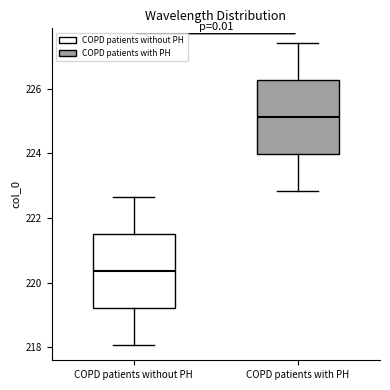

Reading left to right, read every box against the y-axis: the position of its median line, the range the box covers, and the ends of its whiskers. The values are not printed on the chart, so give them approximately, as read against the axis.

COPD patients without PH: median 220.4, box 219.2 to 221.4, whiskers 218.0 to 222.6
COPD patients with PH: median 225.2, box 224.0 to 226.2, whiskers 222.8 to 227.4